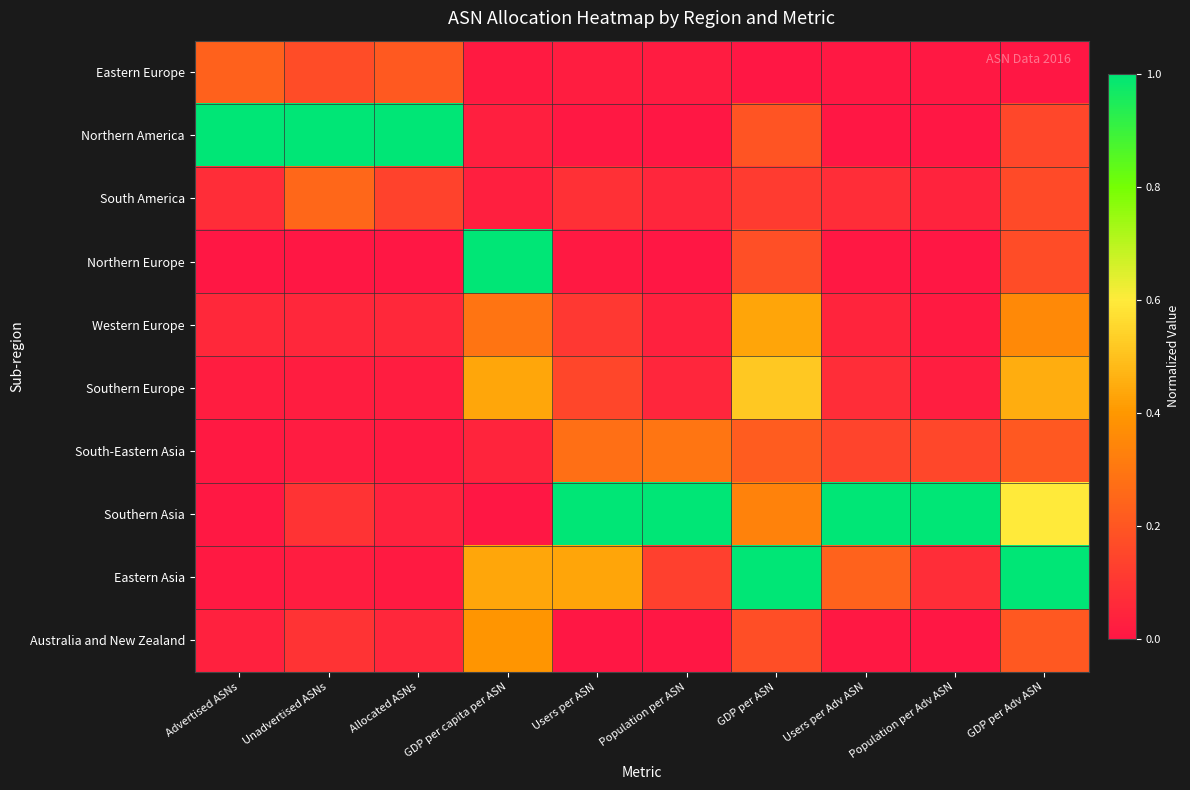

How many categories are shown in the chart?

10